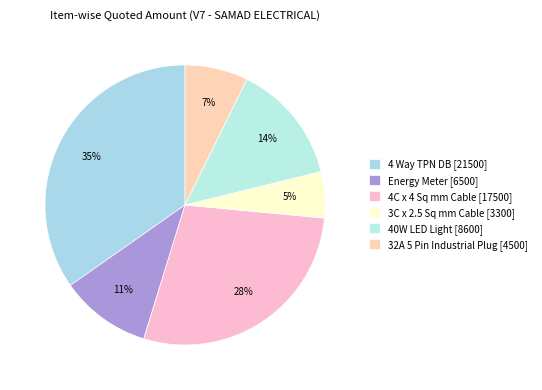

How many slices are in this pie chart?

6